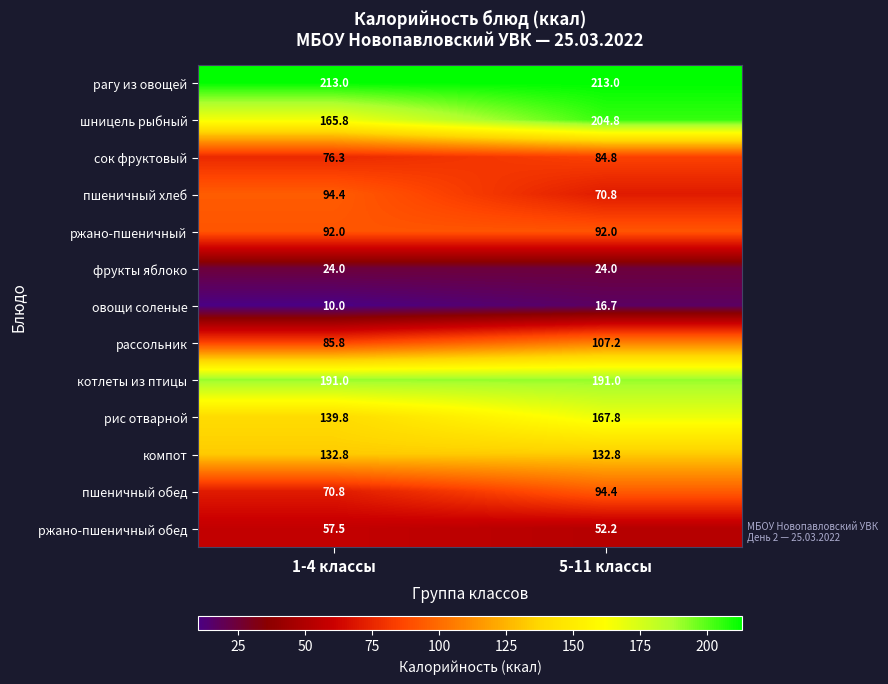

What is the difference between the highest and lowest values at 5-11 классы?

196.3